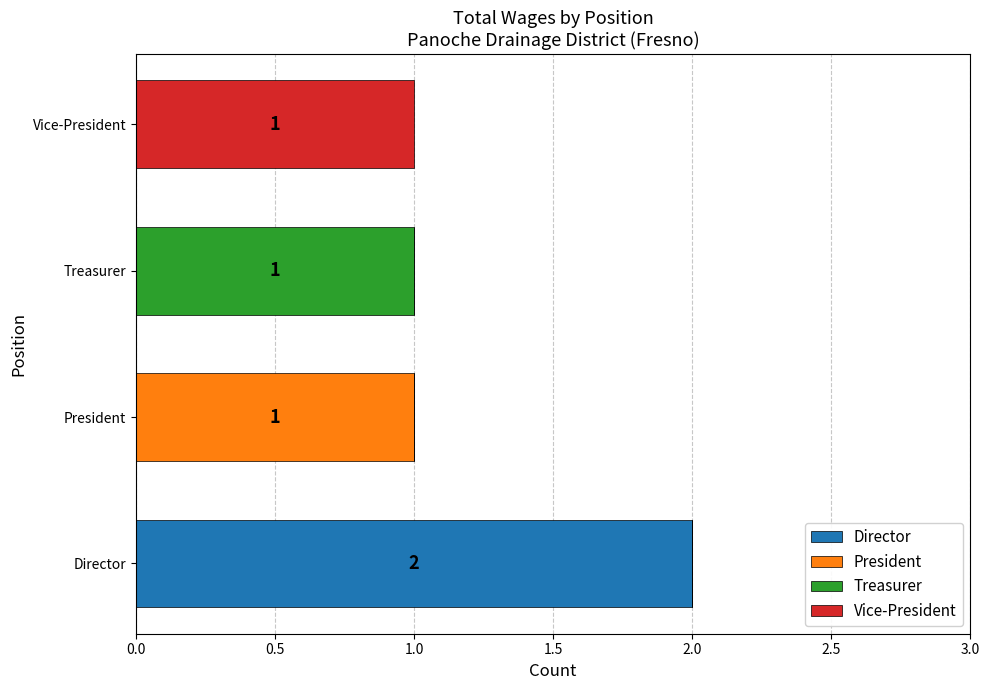

The Director series shows 2 at Director. True or false?

True